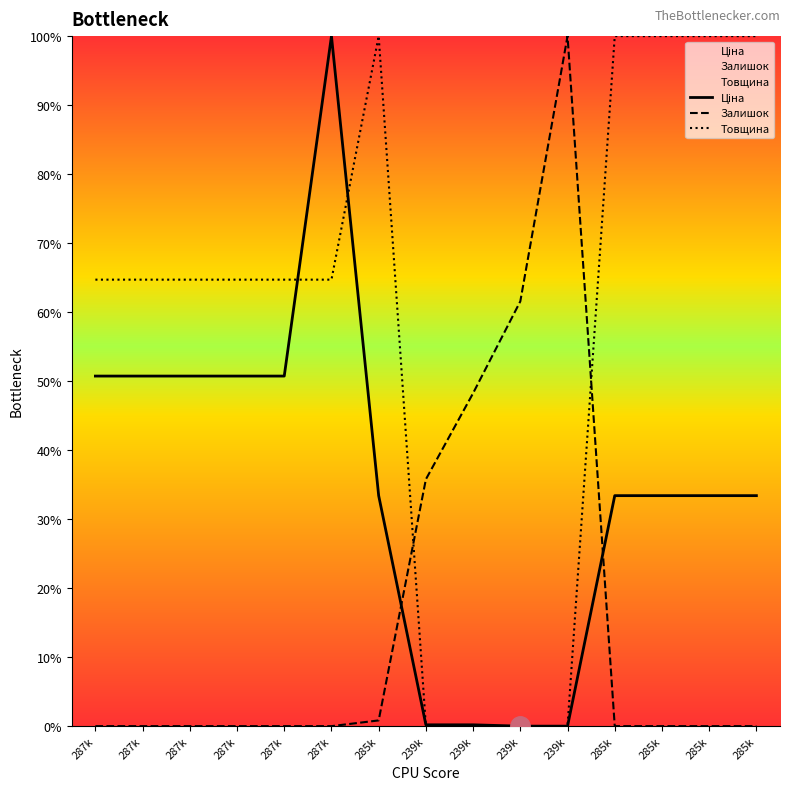

Which series has the largest total across all categories?

Товщина